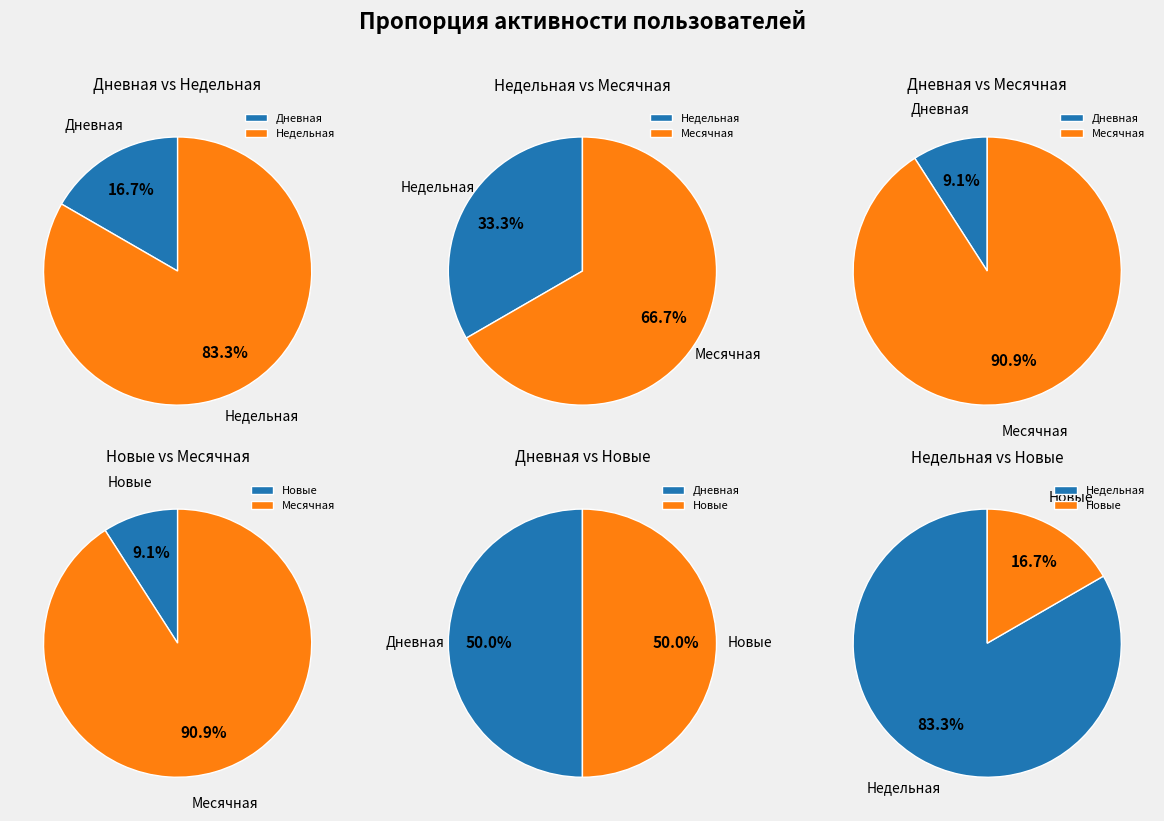

The 4 slice represents 6% of the pie. True or false?

False